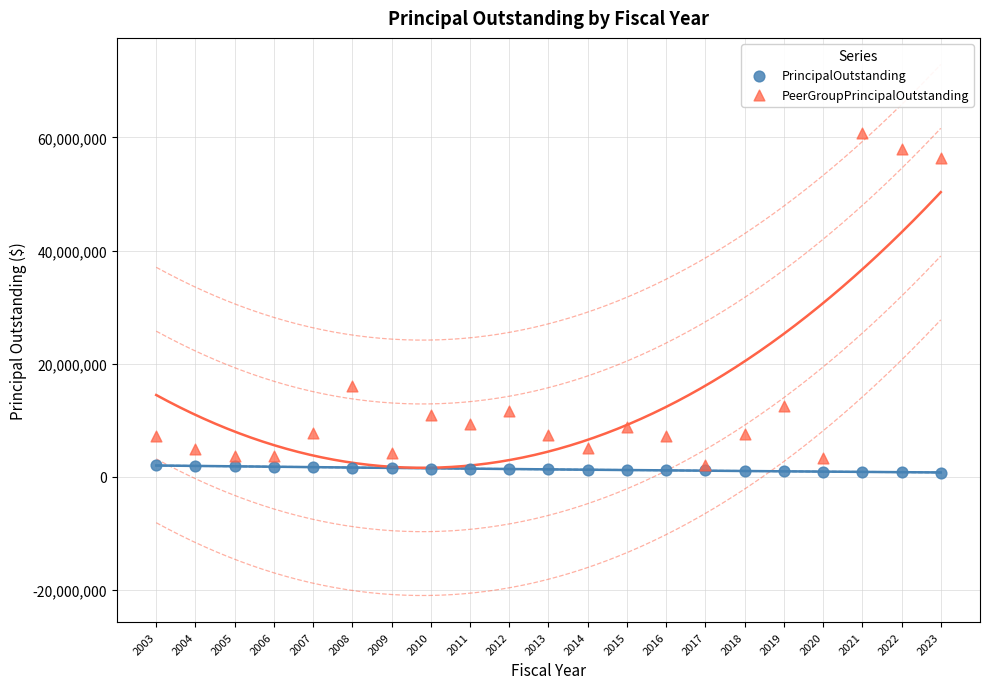

Which series has the largest Y range (max minus min)?

PeerGroupPrincipalOutstanding